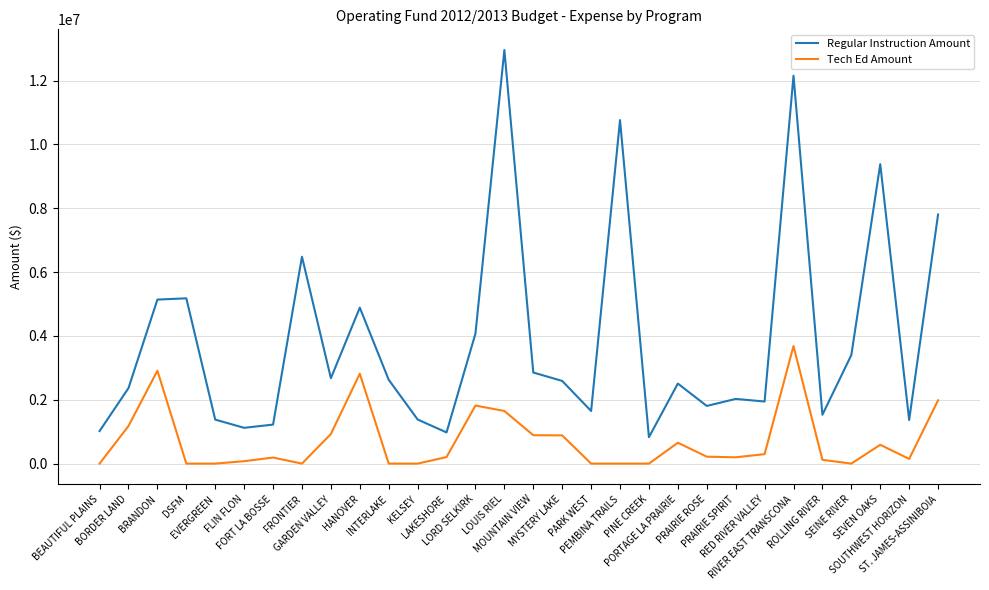

True or false: Tech Ed Amount and Regular Instruction Amount intersect in this chart.

False